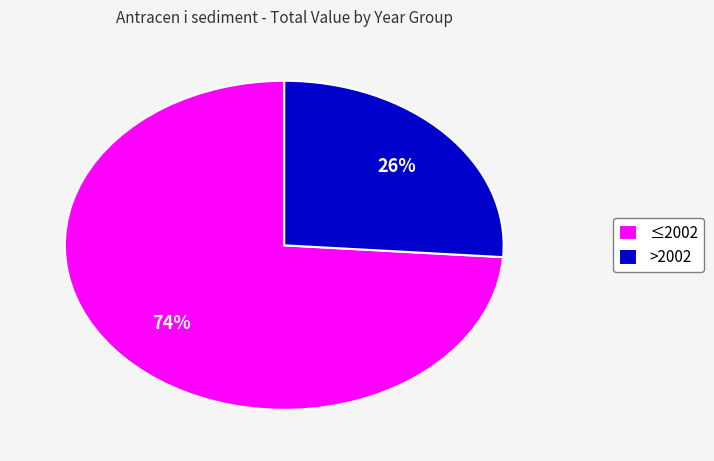

What is the ratio of the value at ≤2002 to the value at >2002?

2.8